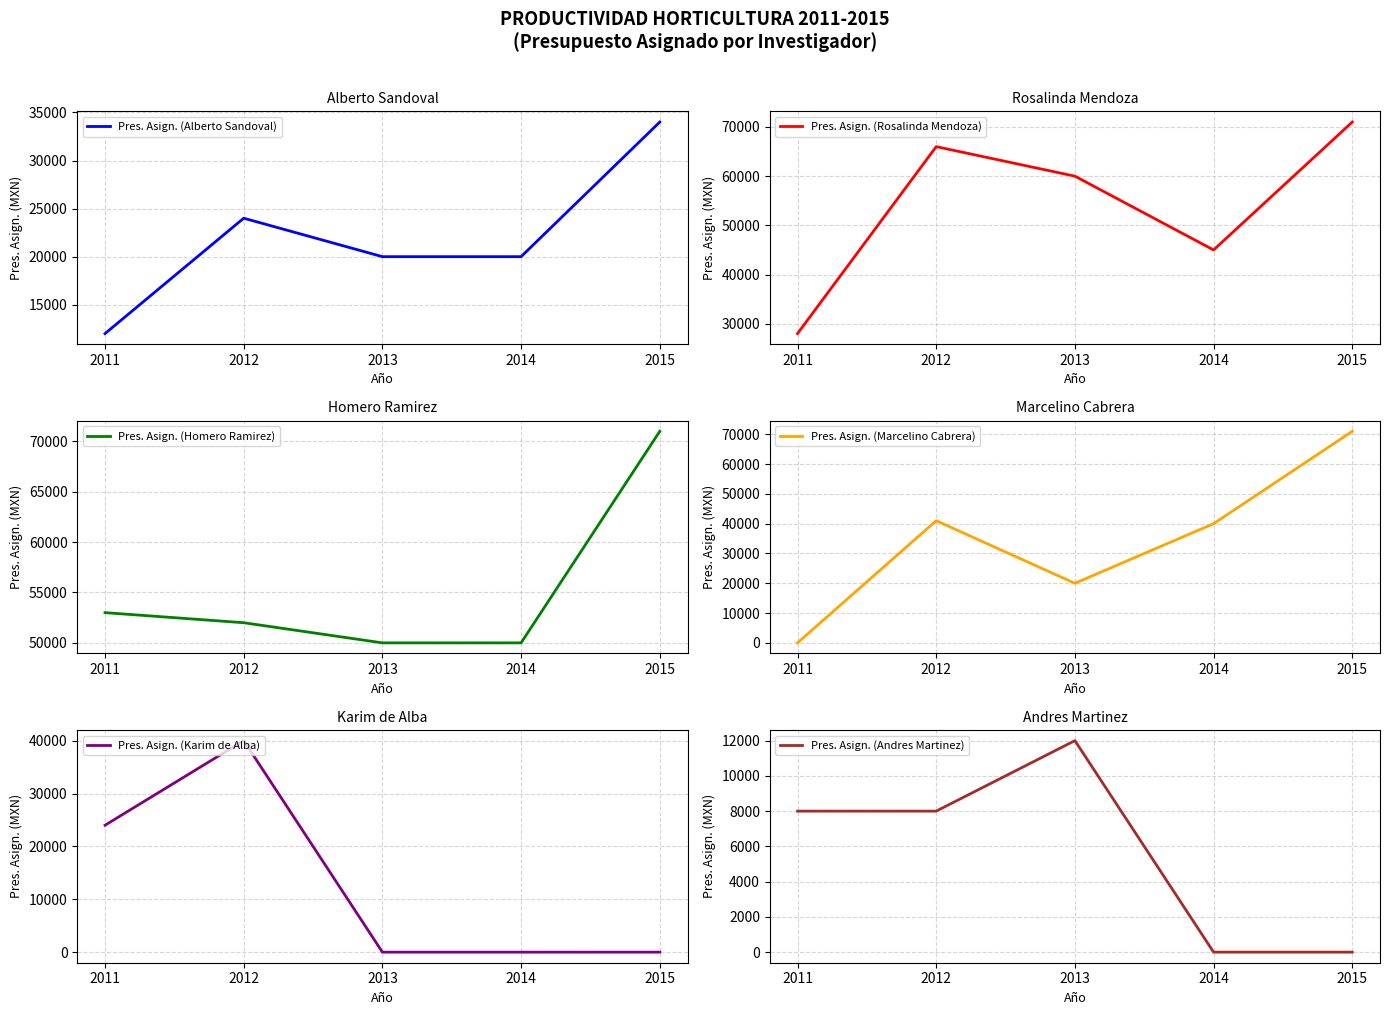

True or false: Pres. Asign. (Alberto Sandoval) and Pres. Asign. (Rosalinda Mendoza) intersect in this chart.

False